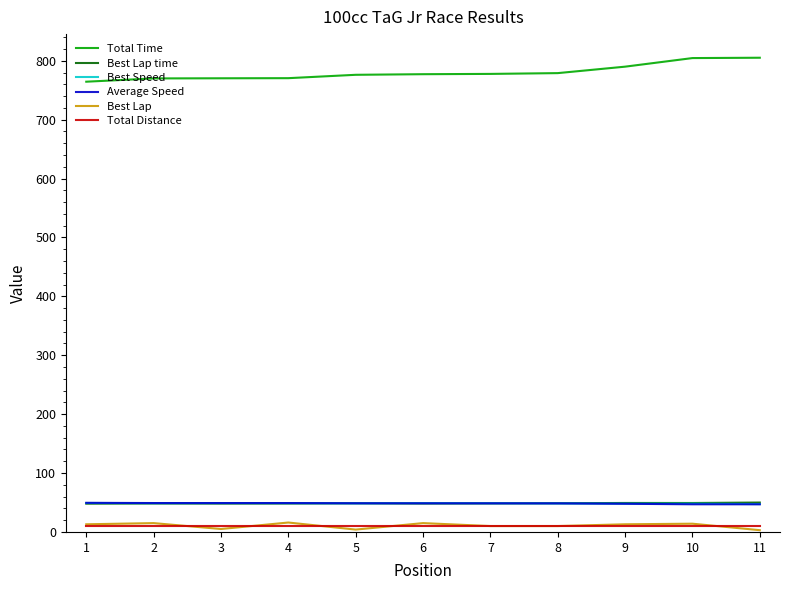

True or false: Total Time and Best Speed intersect in this chart.

False